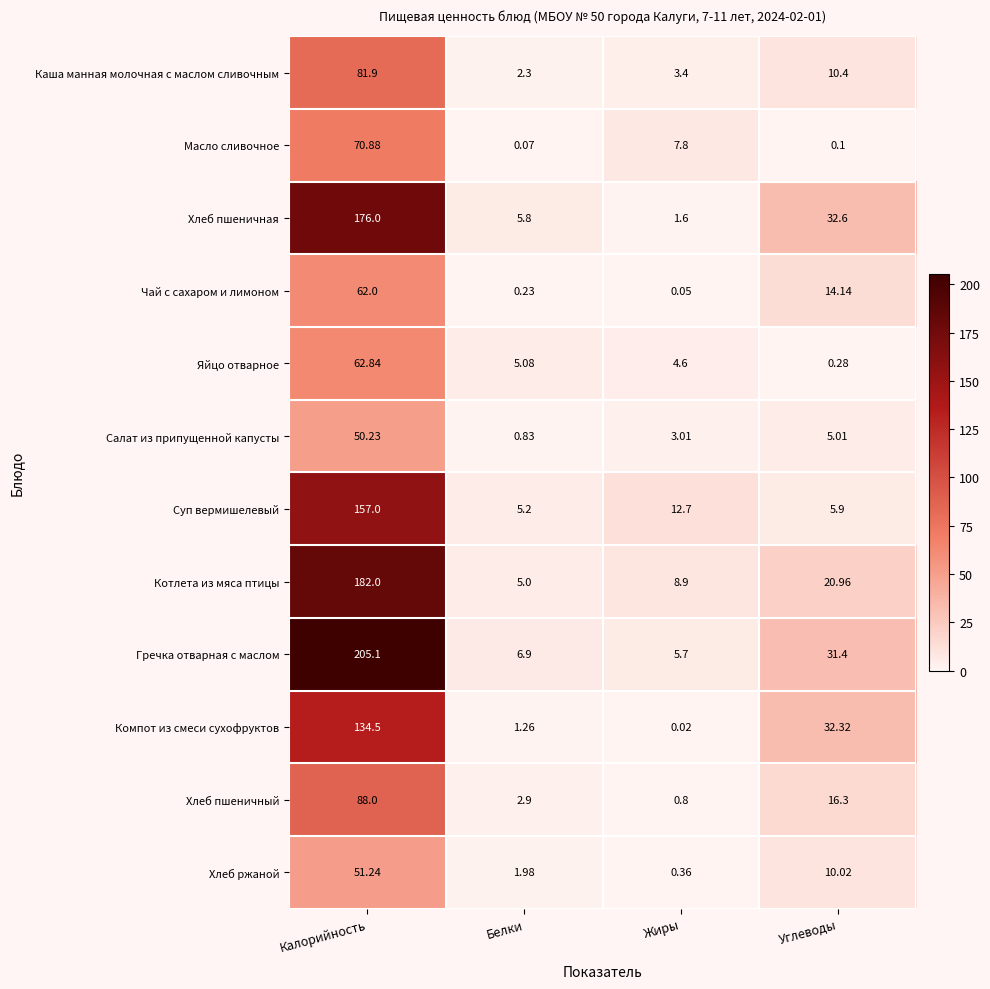

Which series changed the most between Белки and Углеводы?

Компот из смеси сухофруктов